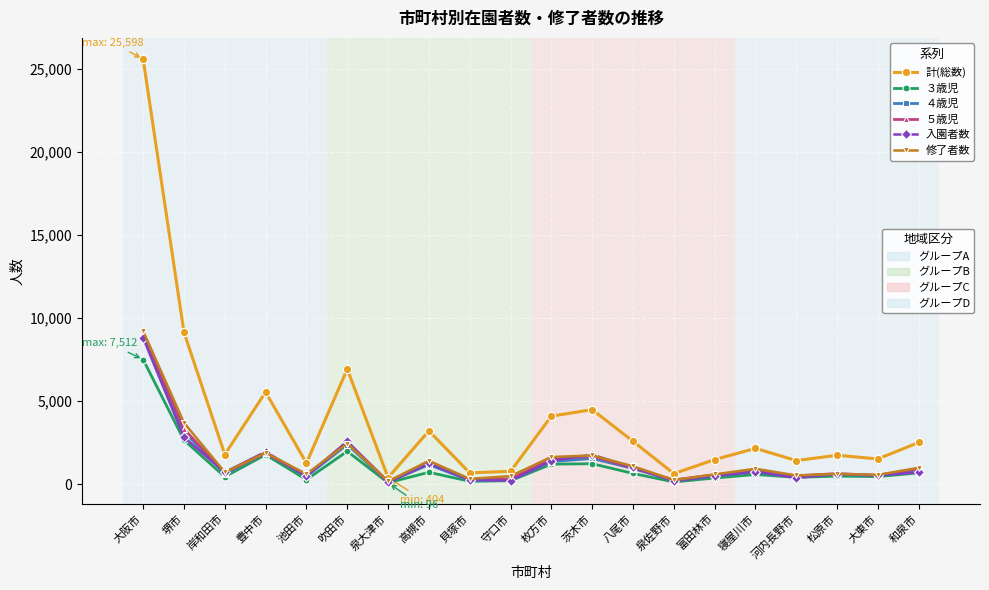

What position from the right is 八尾市?

8